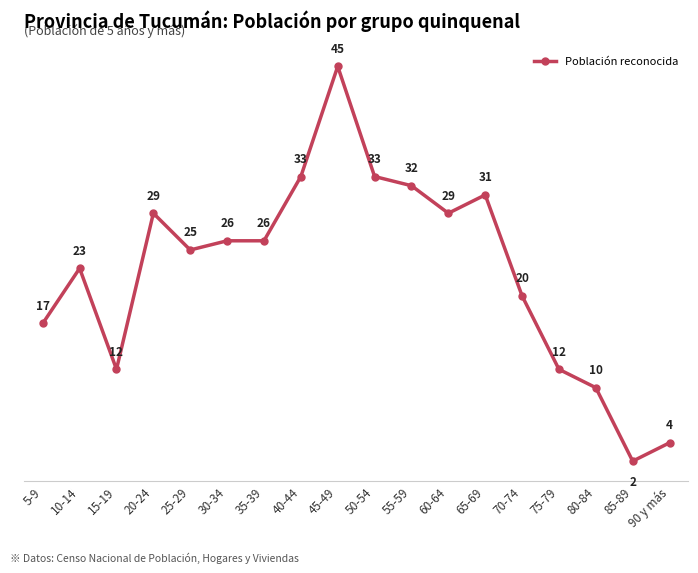

Reading left to right, transcribe all the data shown in this chart.

17	23	12	29	25	26	26	33	45	33	32	29	31	20	12	10	2	4